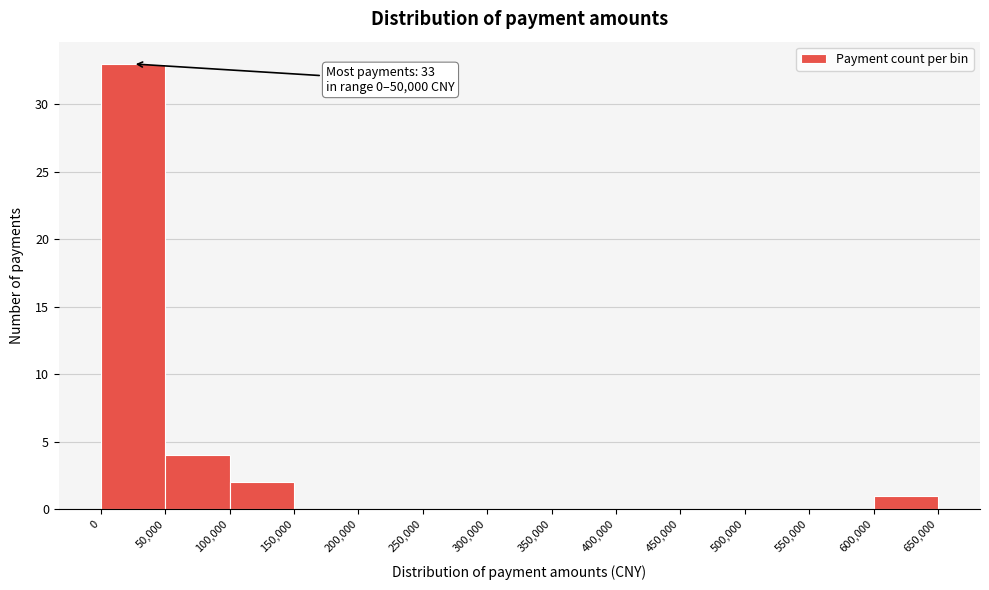

Over which range of the x-axis is the bar tallest?

0 to 50,000